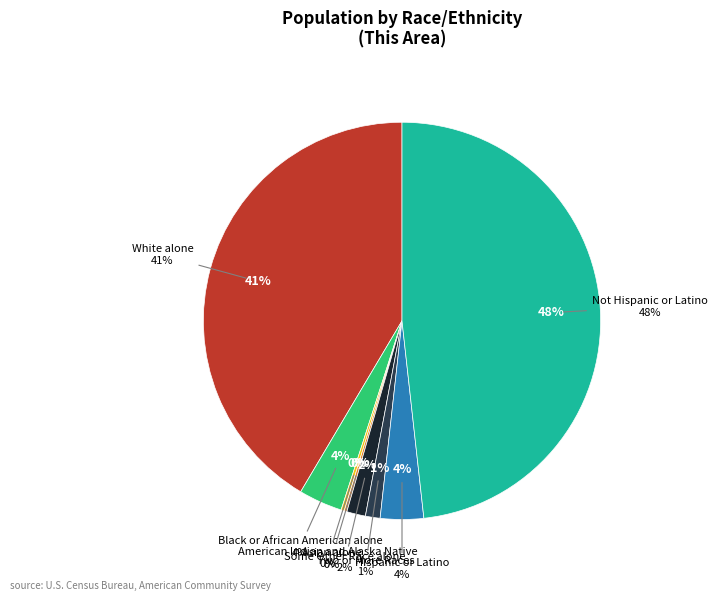

What percentage is NOT represented by Black or African American alone?

96.4%